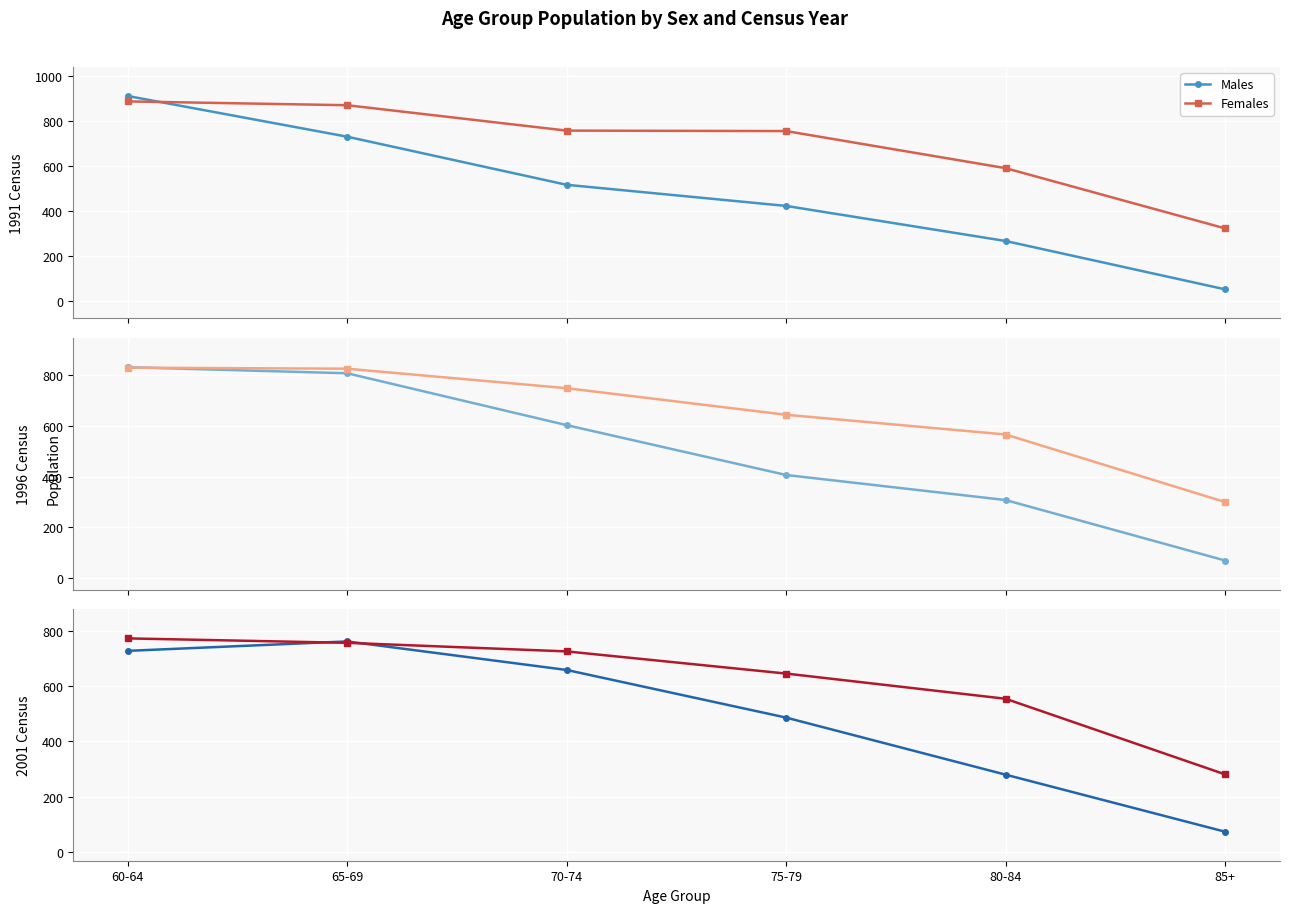

Which has a higher value, 65-69 or 70-74?

65-69